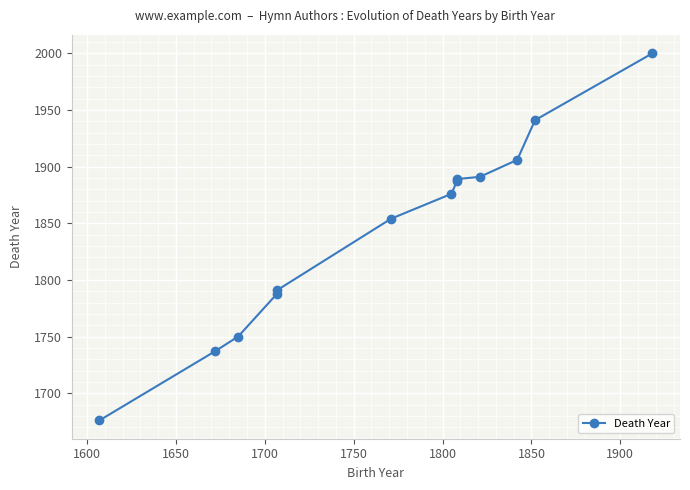

True or false: there are more than 2 points higher than both neighbors.

False